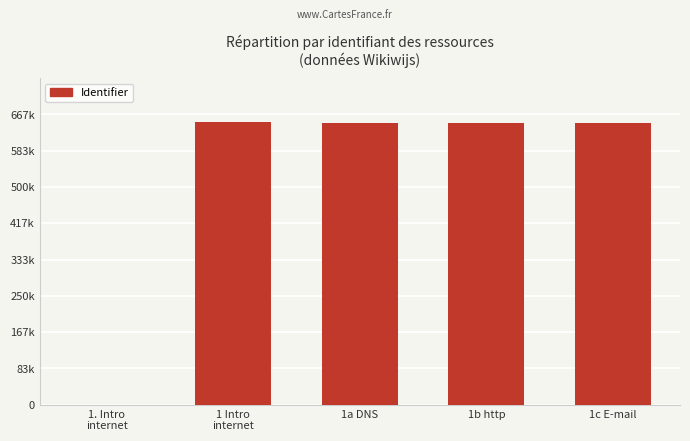

Count the number of categories in the chart.

5